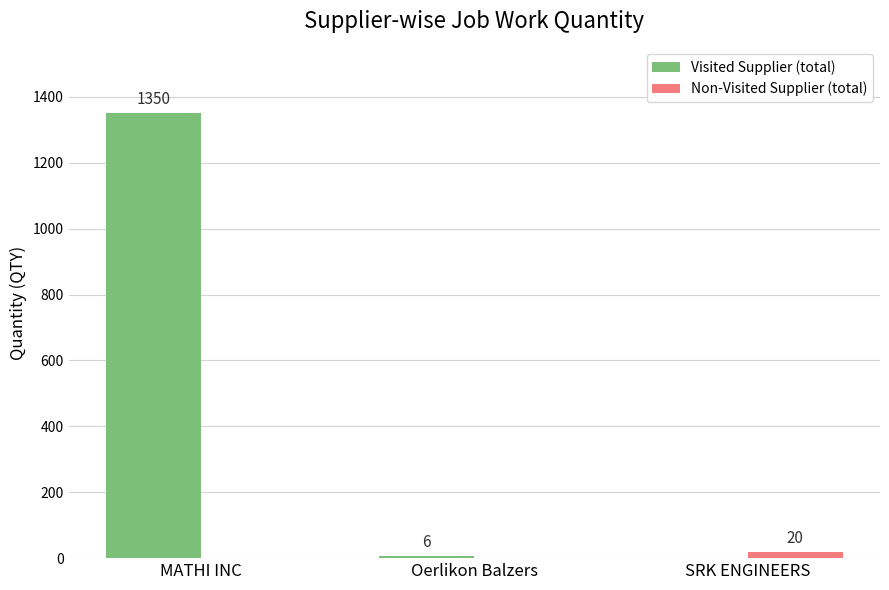

Which series has the largest total across all categories?

Visited Supplier (total)